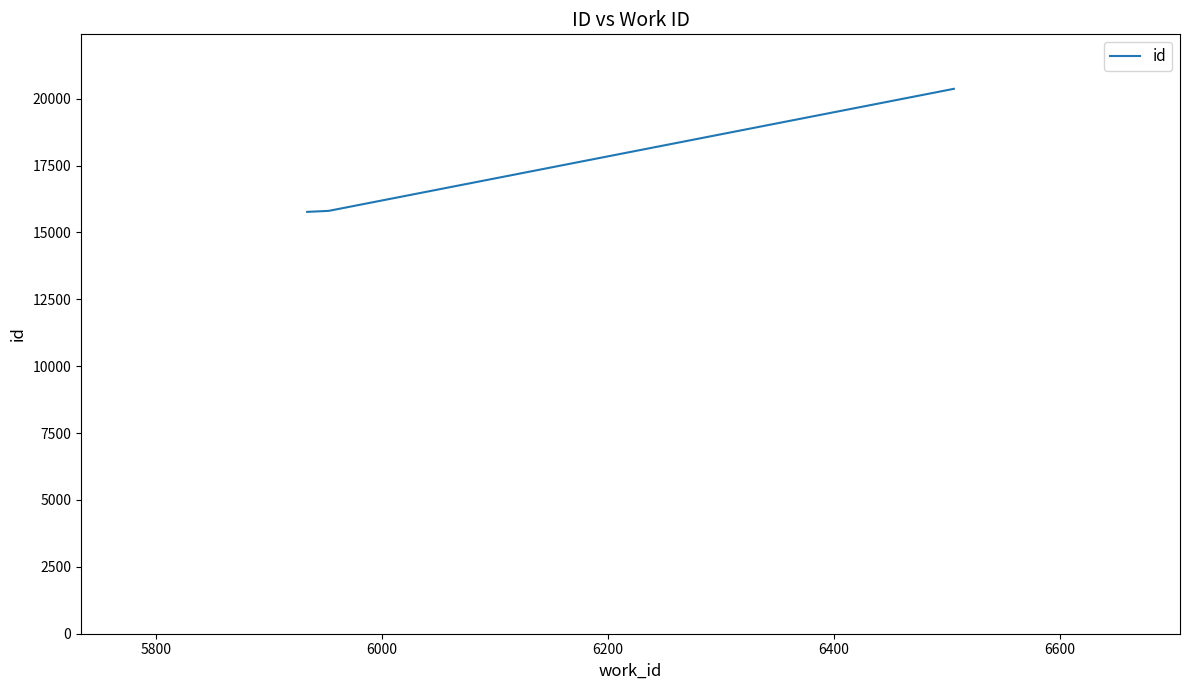

What is the difference between the maximum and second lowest values?

4562